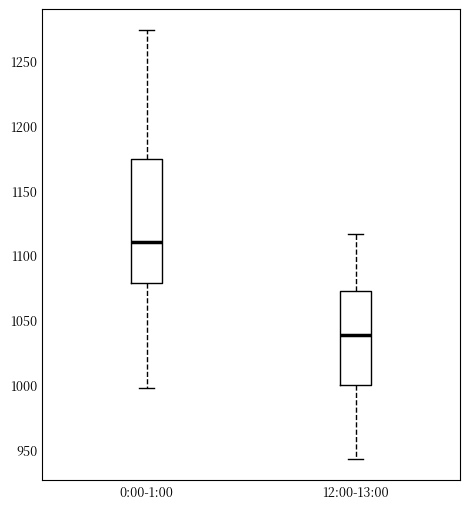

Where is the lower edge of the box for 0:00-1:00 on the y-axis? The values are not printed on the chart, so give them approximately, as read against the axis.

1080